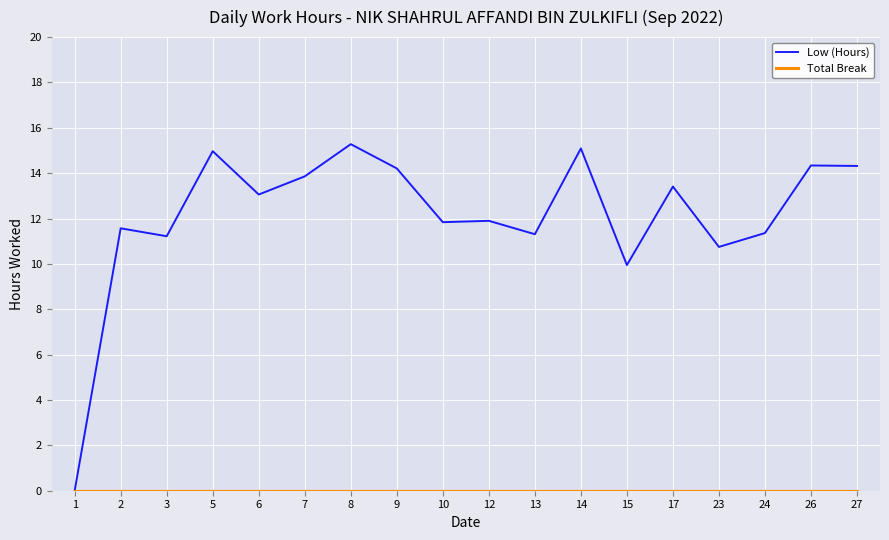

Where is Low (Hours) nearest to the value 7?

15